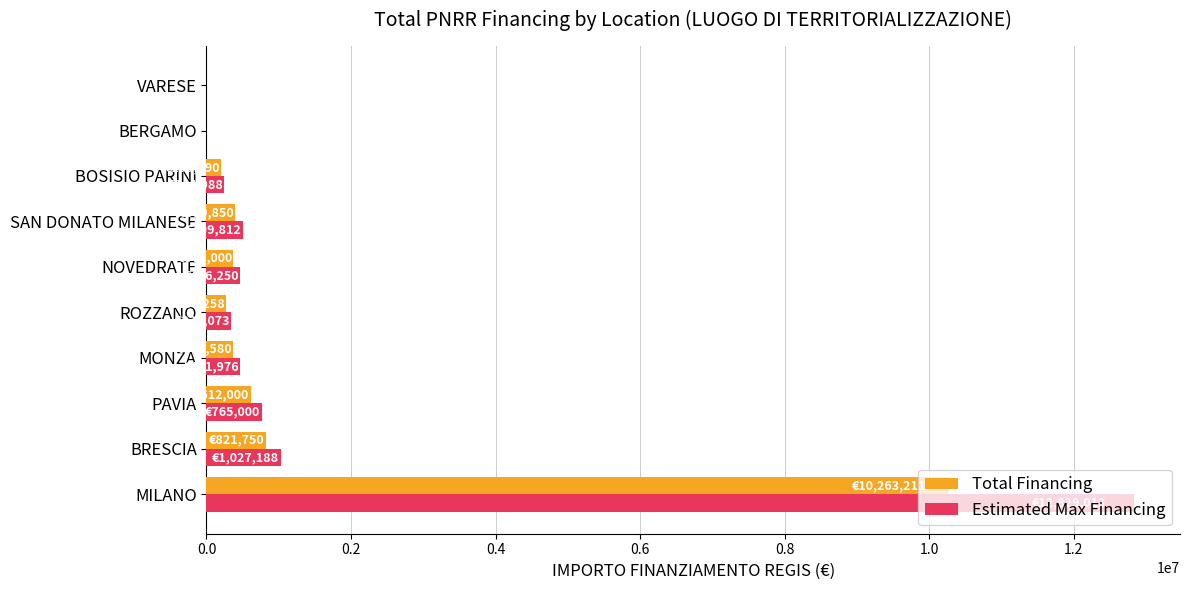

What is the sum of all Estimated Max Financing values?

16628299.0